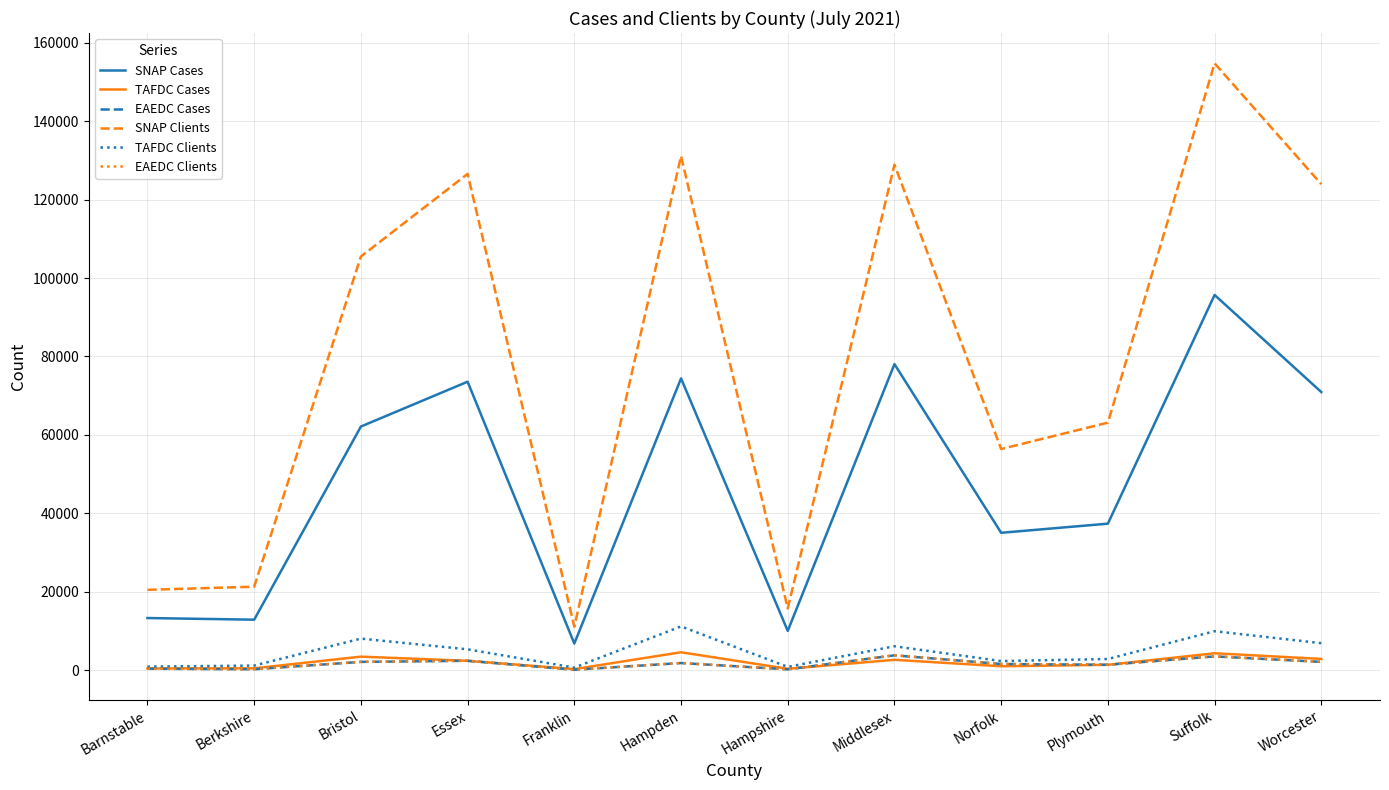

Between Hampshire and Worcester, which series saw the biggest shift?

SNAP Clients